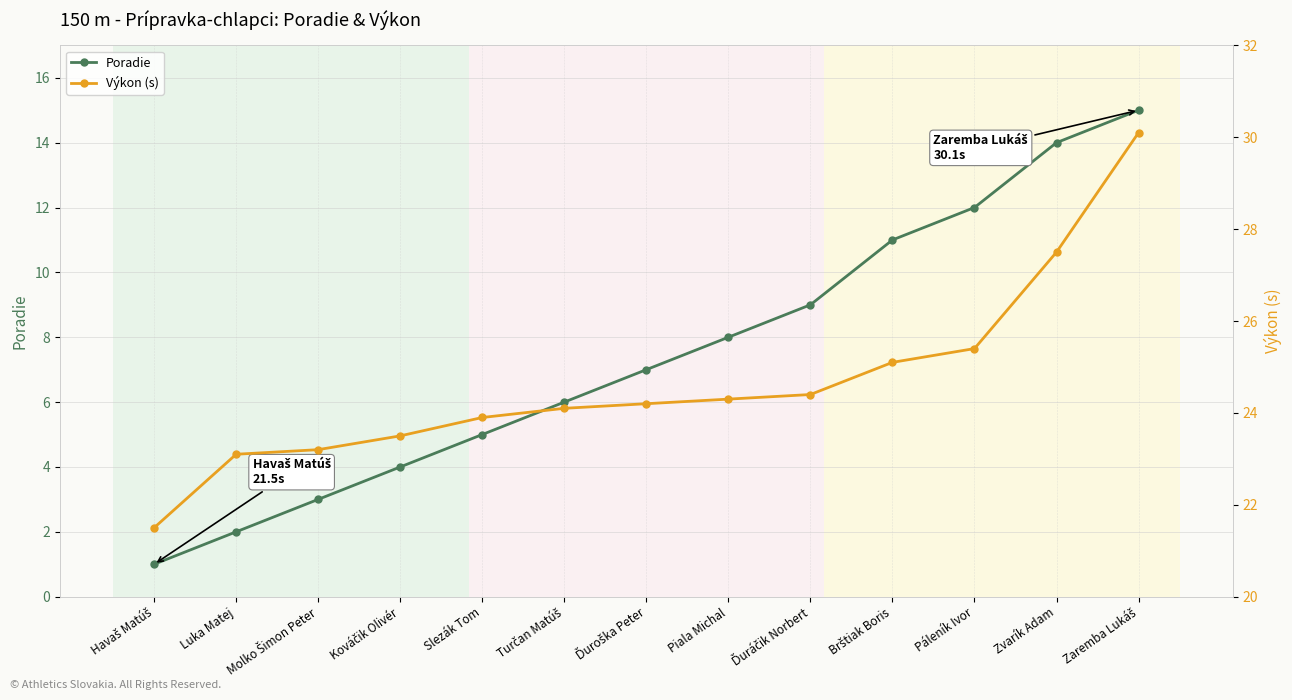

Which series has the largest total across all categories?

Výkon (s)